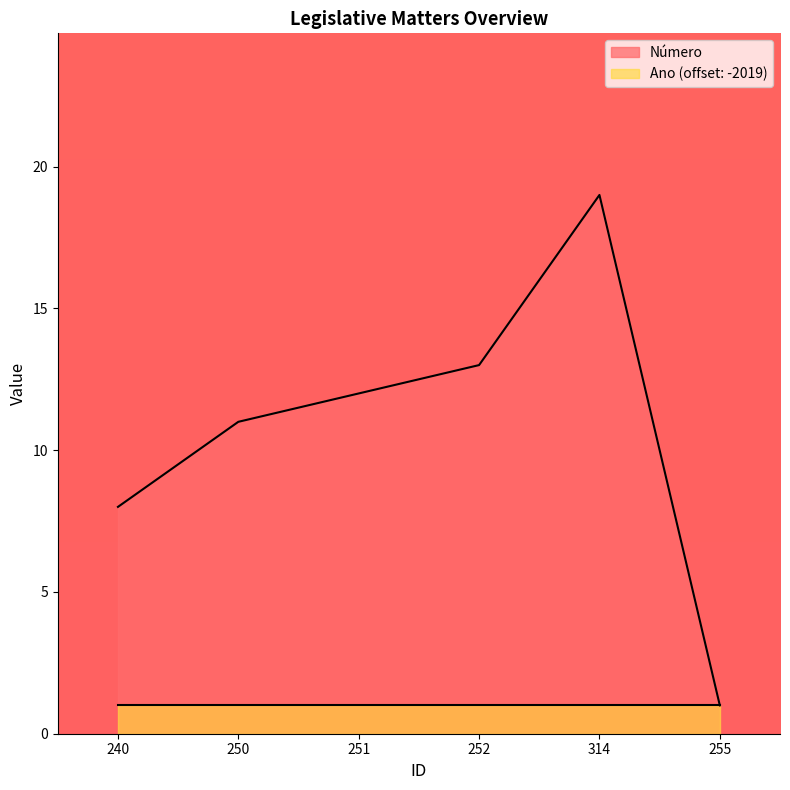

Reading left to right, transcribe all the data shown in this chart.

8	11	12	13	19	1